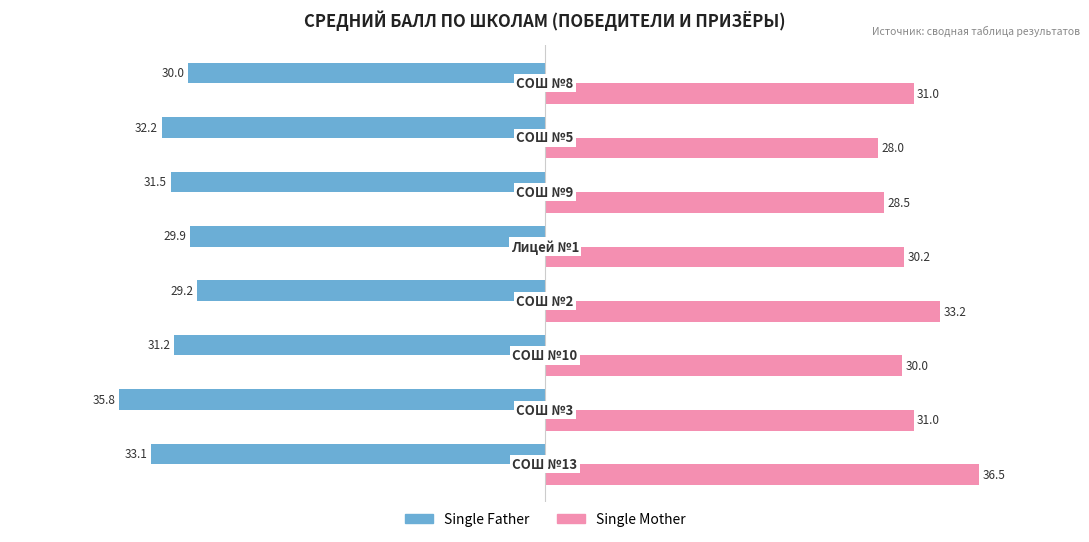

Rank the series by their average value, from highest to lowest.

Single Mother, Single Father